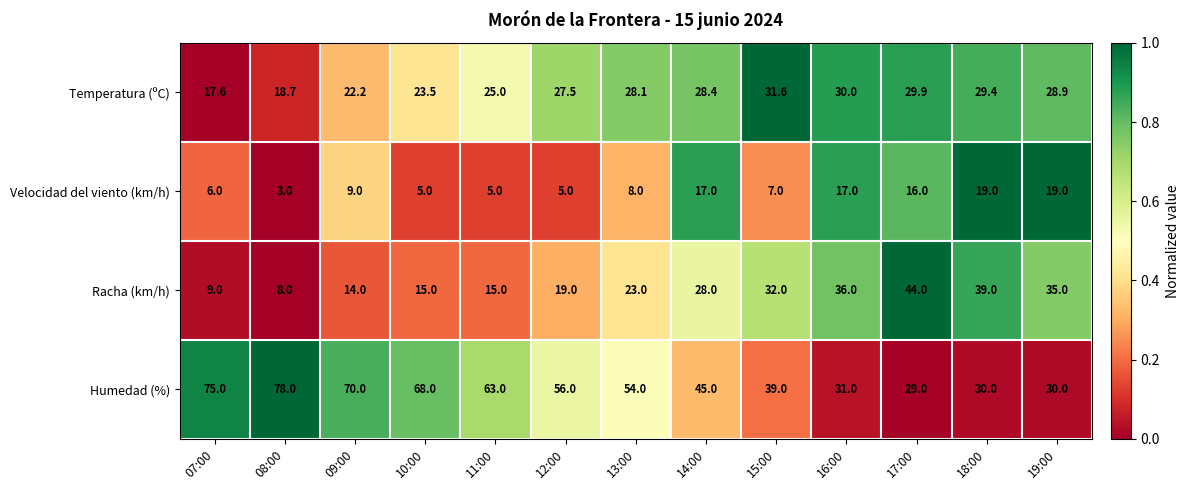

The Temperatura (ºC) series shows 5.4 at 09:00. True or false?

False